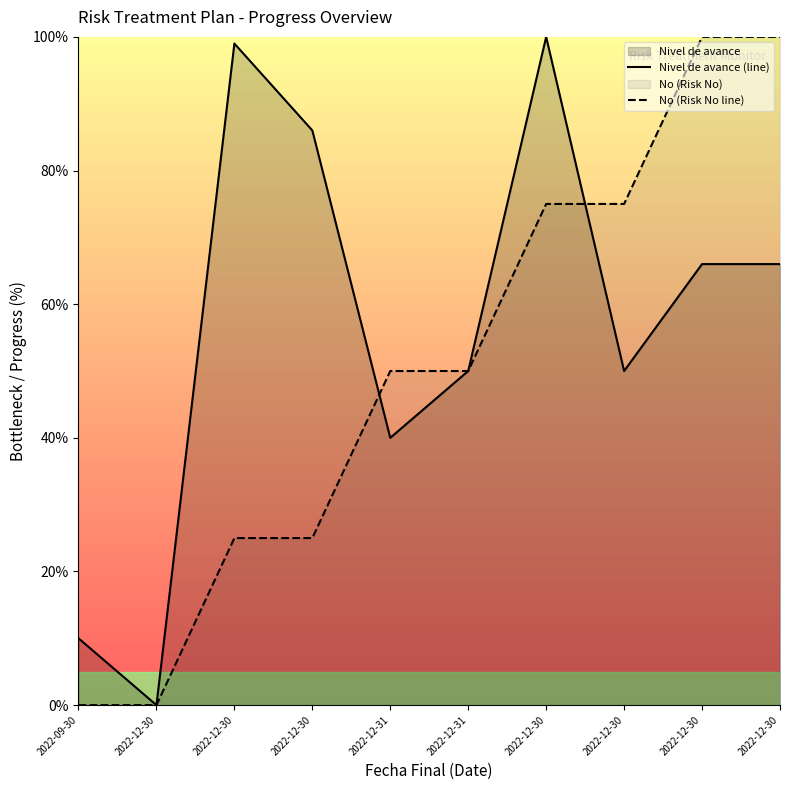

The Nivel de avance (line) series shows 66 at 2022-12-30. True or false?

True